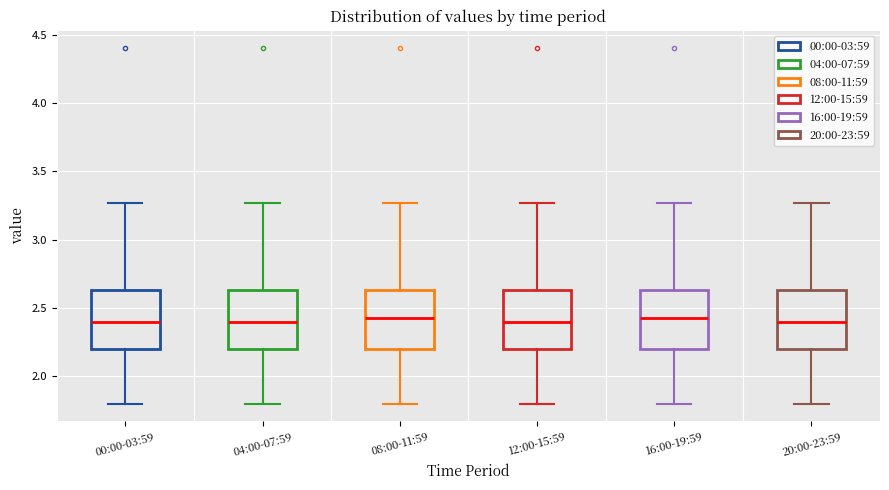

Reading left to right, transcribe this box plot: for each box, give where its median line is, the range the box spans, and where its two whiskers end, as read against the y-axis. The values are not printed on the chart, so give them approximately, as read against the axis.

00:00-03:59: median 2.40, box 2.20 to 2.65, whiskers 1.80 to 3.25
04:00-07:59: median 2.40, box 2.20 to 2.65, whiskers 1.80 to 3.25
08:00-11:59: median 2.45, box 2.20 to 2.65, whiskers 1.80 to 3.25
12:00-15:59: median 2.40, box 2.20 to 2.65, whiskers 1.80 to 3.25
16:00-19:59: median 2.45, box 2.20 to 2.65, whiskers 1.80 to 3.25
20:00-23:59: median 2.40, box 2.20 to 2.65, whiskers 1.80 to 3.25